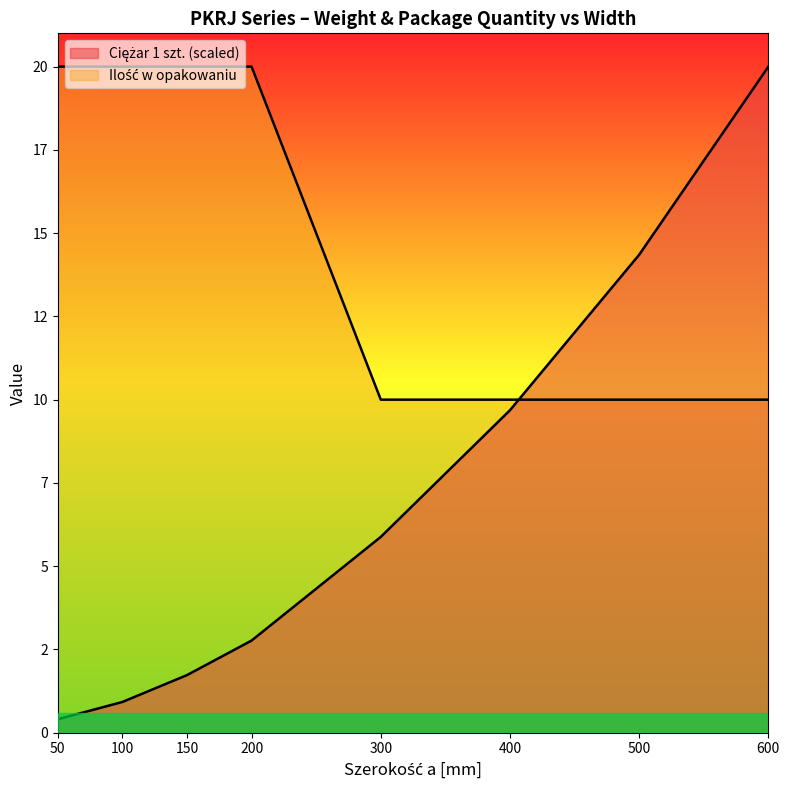

Does the chart display data point markers on the line(s)?

No